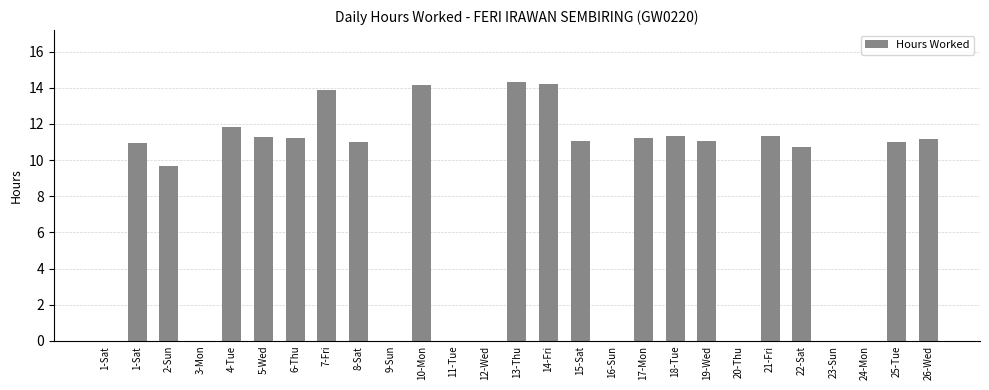

Are the bars horizontal?

No